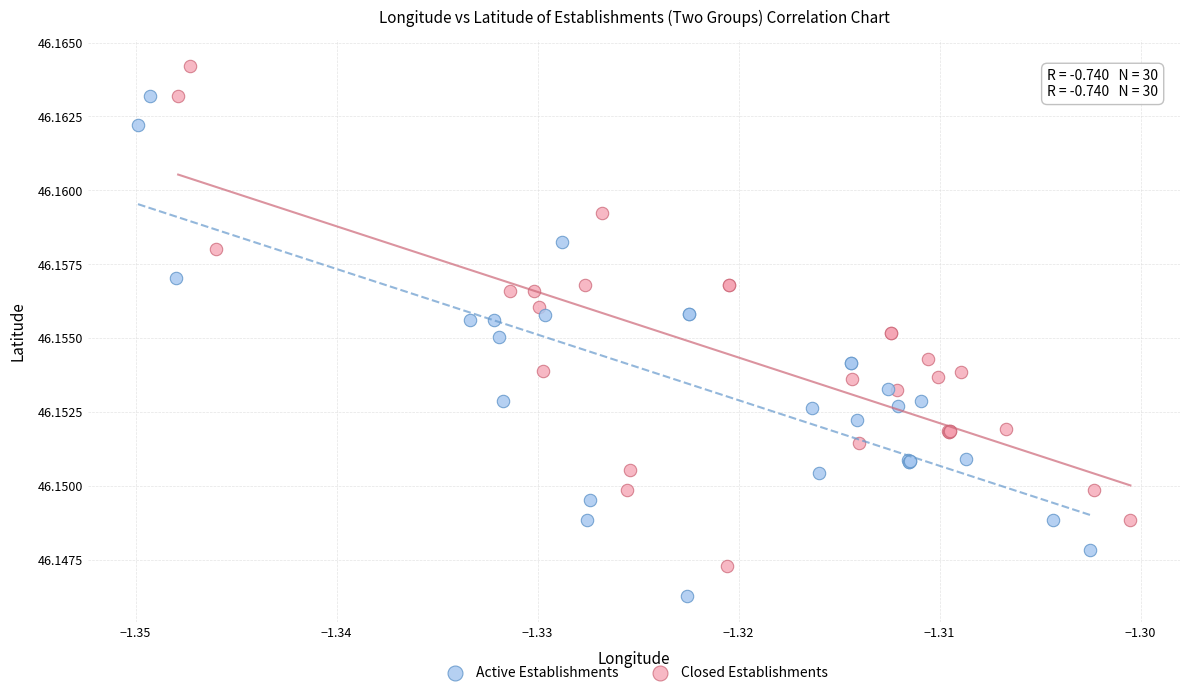

What are all the series names shown in the legend?

Active Establishments, Closed Establishments